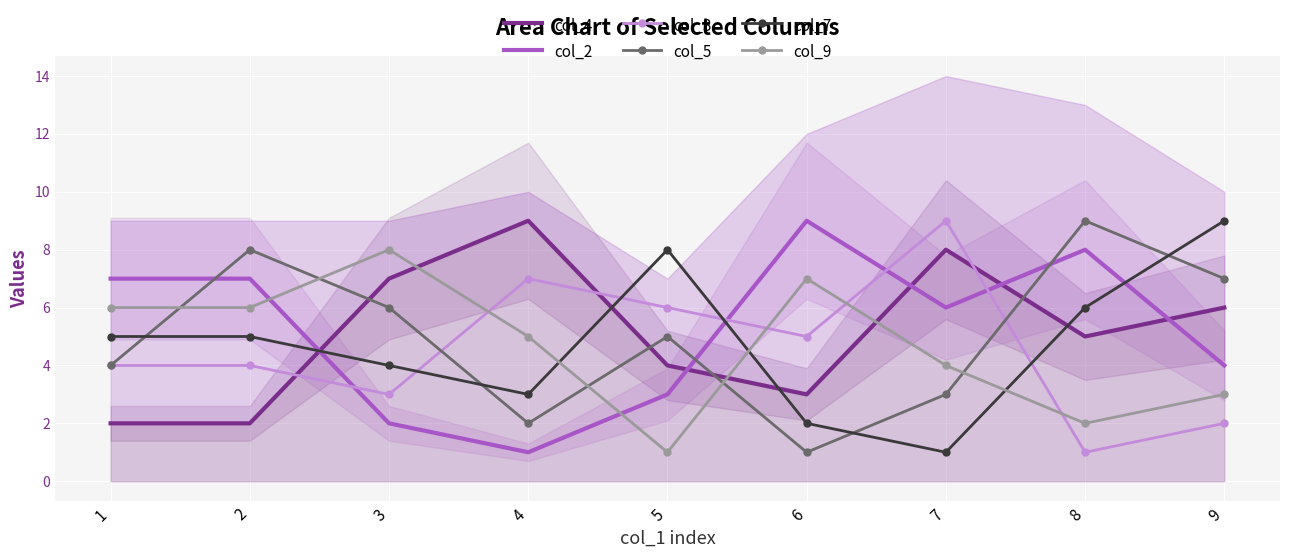

What is the sum of the col_4 values at 6 and 3?

10